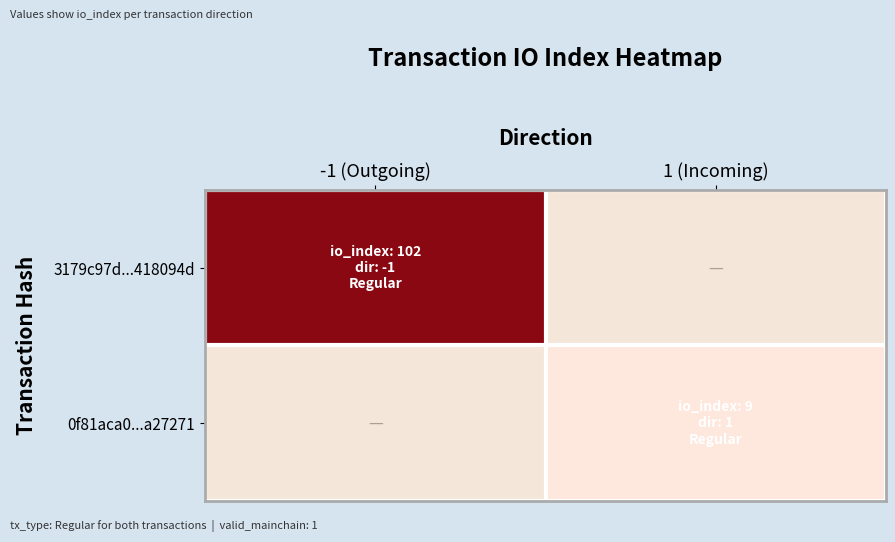

At which label is 3179c97d...418094d closest to 102?

-1 (Outgoing)